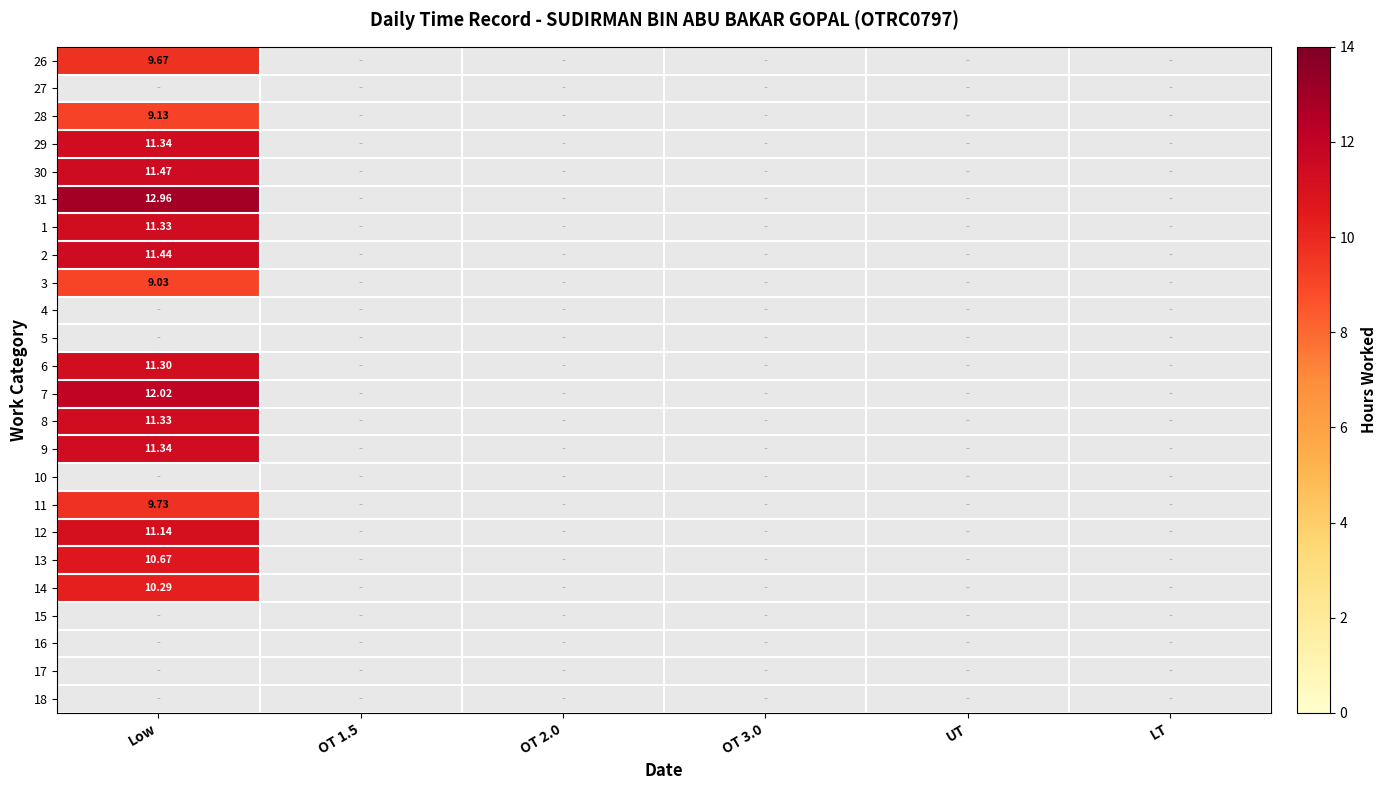

Rank the series by their maximum value, from highest to lowest.

27, 31, 2, 4, 5, 7, 30, 29, 1, 6, 12, 13, 14, 26, 28, 3, 15, 16, 17, 18, 9, 10, 11, 8